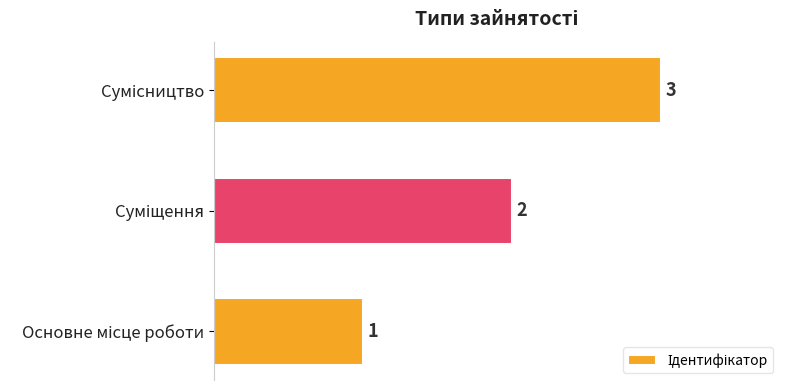

What is the sum of all values?

6